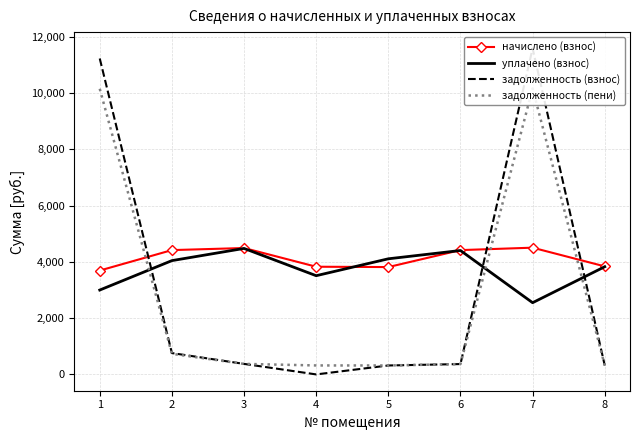

Is this an area chart (filled region under the line)?

No